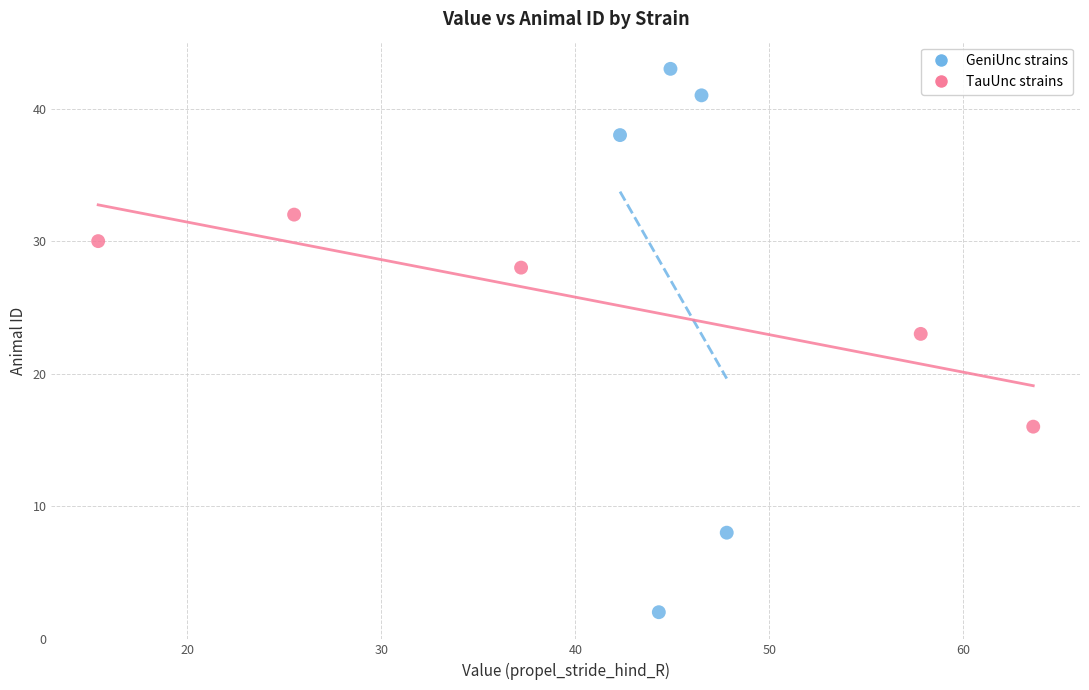

Which series has the largest Y range (max minus min)?

GeniUnc strains